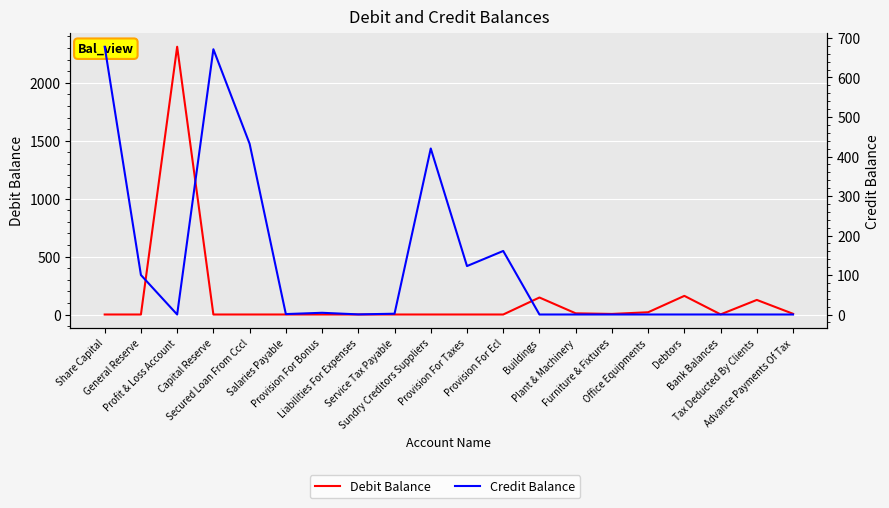

Reading left to right, transcribe all the data shown in this chart.

Debit Balance: 0.0	0.0	2310.9	0.0	0.0	0.0	0.0	0.0	0.0	0.0	0.0	0.0	146.7	10.3	5.0	19.5	160.9	1.1	125.9	6.2
Credit Balance: 677.8	100.0	0.0	671.5	432.3	1.1	4.4	0.3	2.0	420.3	122.6	160.9	0.0	0.0	0.0	0.0	0.0	0.0	0.0	0.0